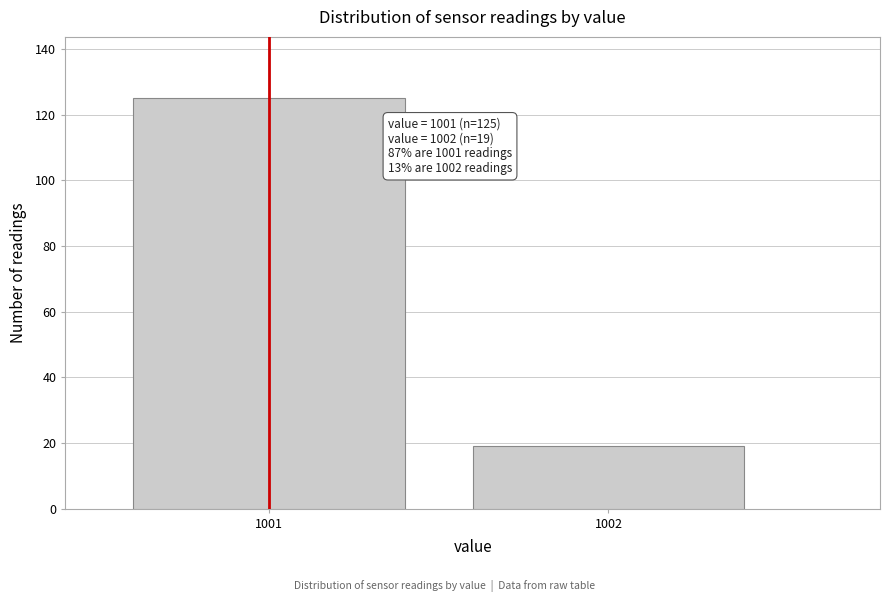

Reading left to right, extract all data points from this chart.

1001=125	1002=19